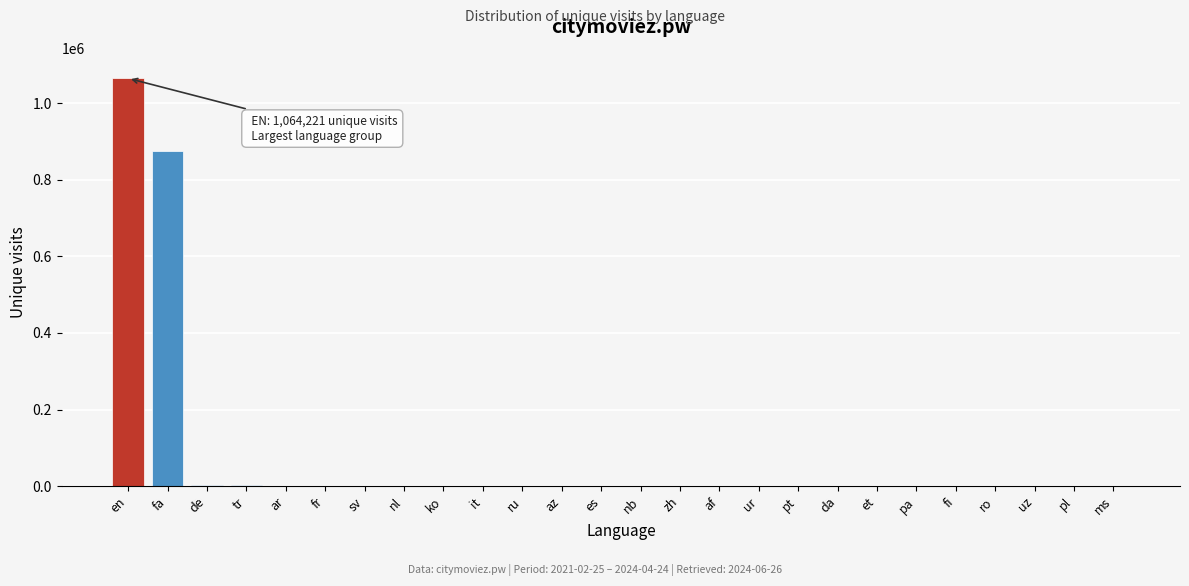

At which label is the value closest to 532121?

fa